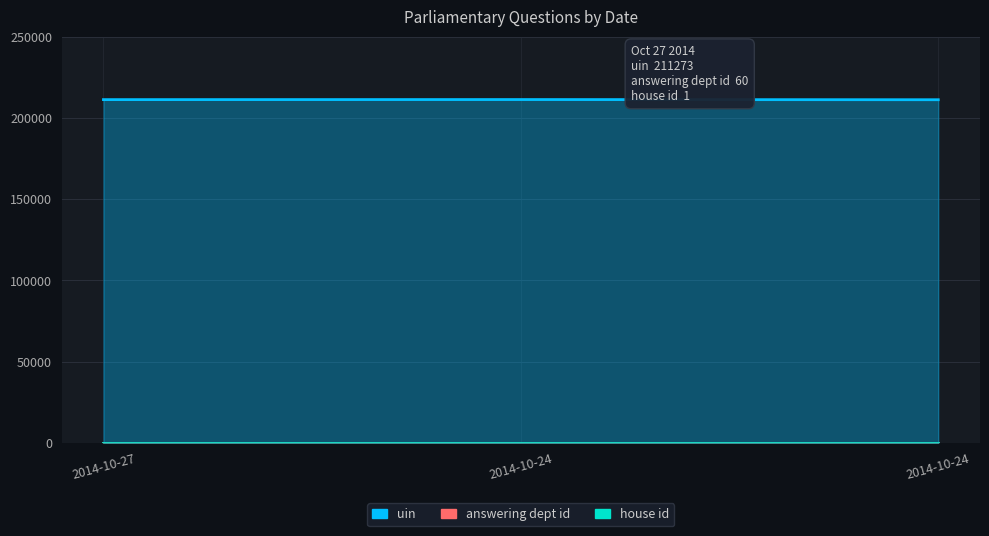

At which category is the sum across all series the highest?

2014-10-24